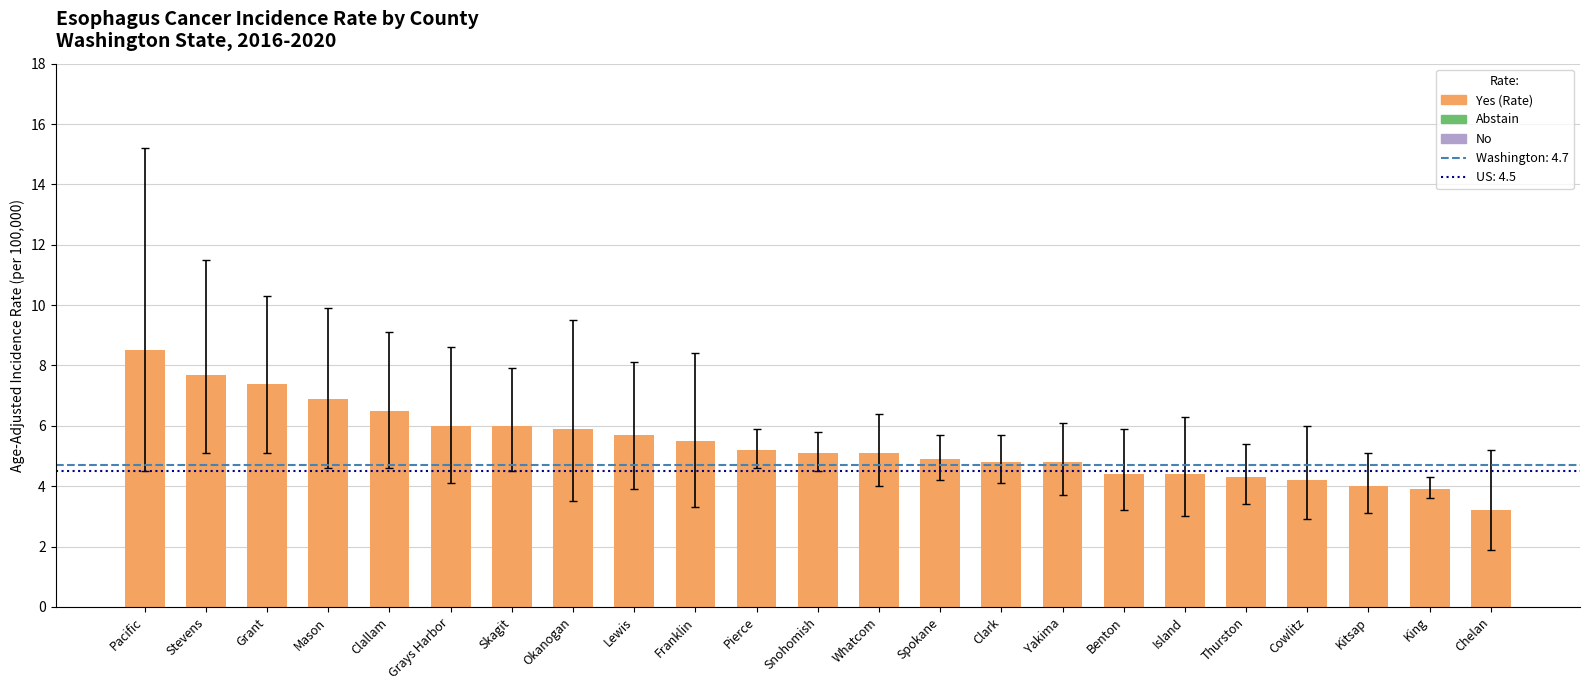

Reading right to left, list all the values displayed in this chart.

3.2	3.9	4.0	4.2	4.3	4.4	4.4	4.8	4.8	4.9	5.1	5.1	5.2	5.5	5.7	5.9	6.0	6.0	6.5	6.9	7.4	7.7	8.5